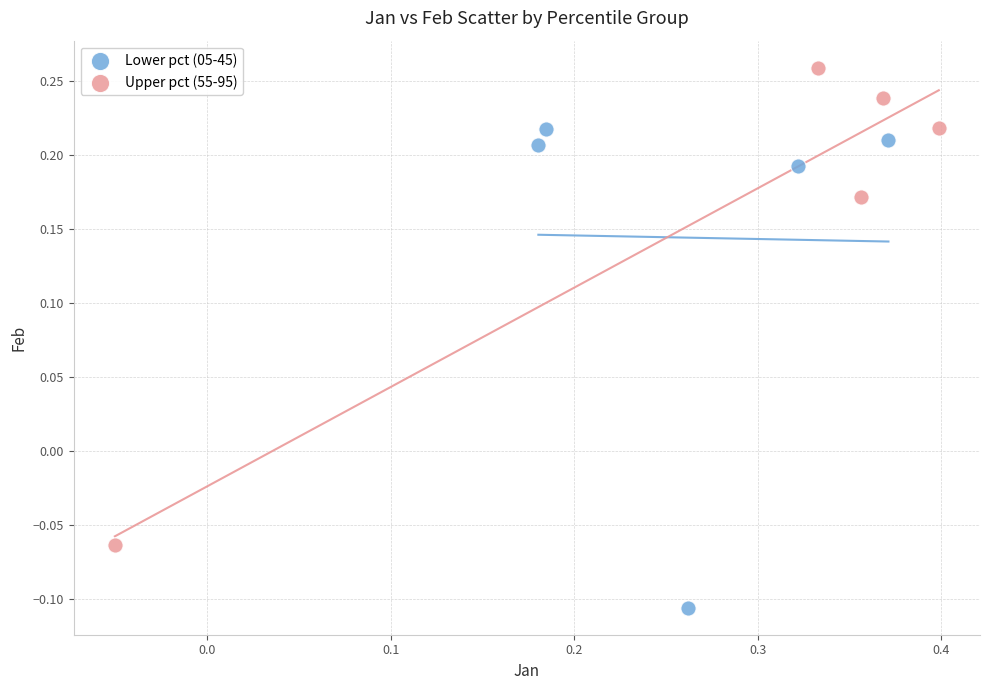

Which series reaches the maximum Y coordinate?

Upper pct (55-95)